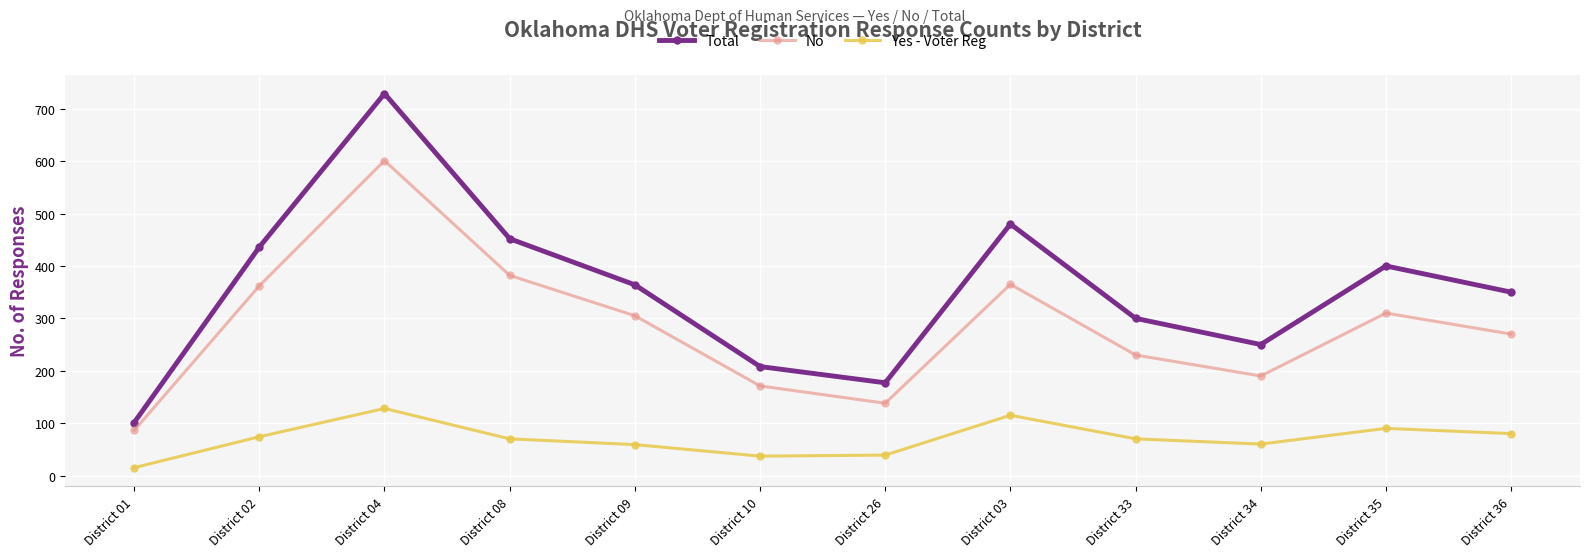

True or false: Yes - Voter Reg and No cross at least once.

False